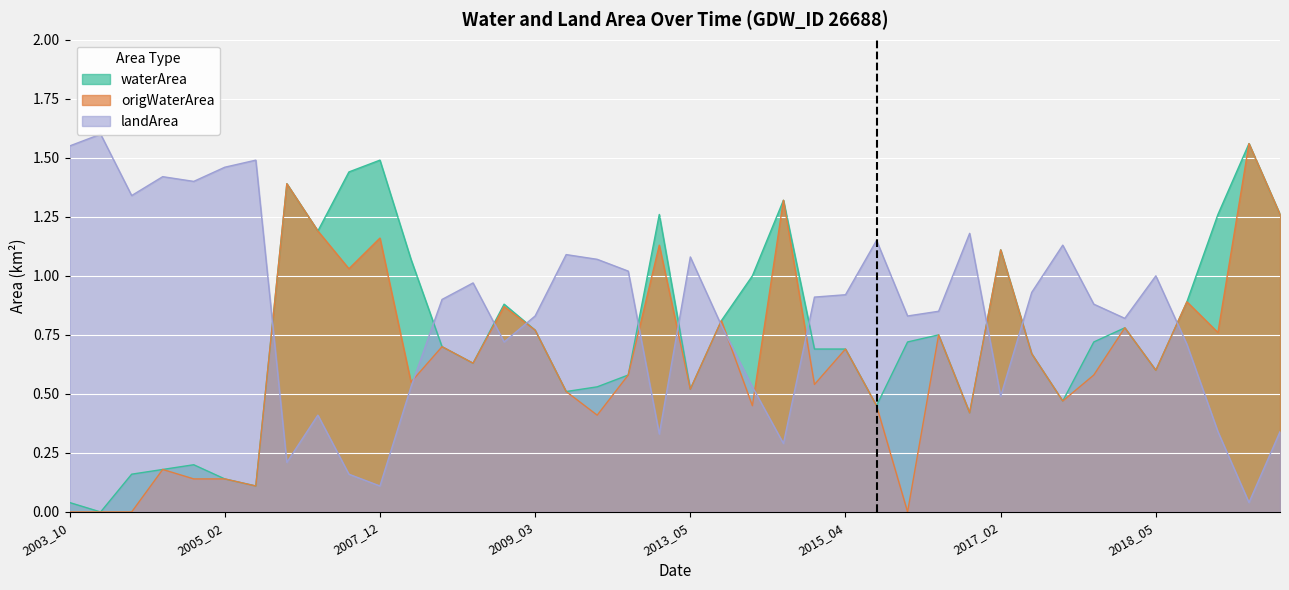

Where is landArea nearest to the value 0?

2020_12